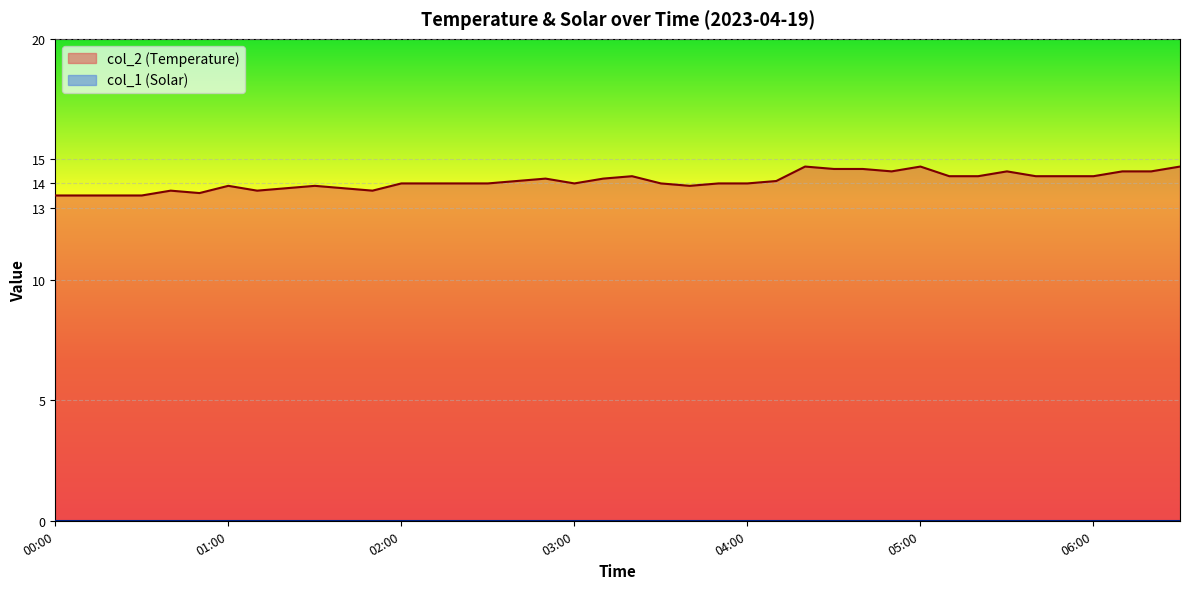

Reading left to right, list all the values displayed in this chart.

00:00=13.5	00:10=13.5	00:20=13.5	00:30=13.5	00:40=13.7	00:50=13.6	01:00=13.9	01:10=13.7	01:20=13.8	01:30=13.9	01:40=13.8	01:50=13.7	02:00=14.0	02:10=14.0	02:20=14.0	02:30=14.0	02:40=14.1	02:50=14.2	03:00=14.0	03:10=14.2	03:20=14.3	03:30=14.0	03:40=13.9	03:50=14.0	04:00=14.0	04:10=14.1	04:20=14.7	04:30=14.6	04:40=14.6	04:50=14.5	05:00=14.7	05:10=14.3	05:20=14.3	05:30=14.5	05:40=14.3	05:50=14.3	06:00=14.3	06:10=14.5	06:20=14.5	06:30=14.7